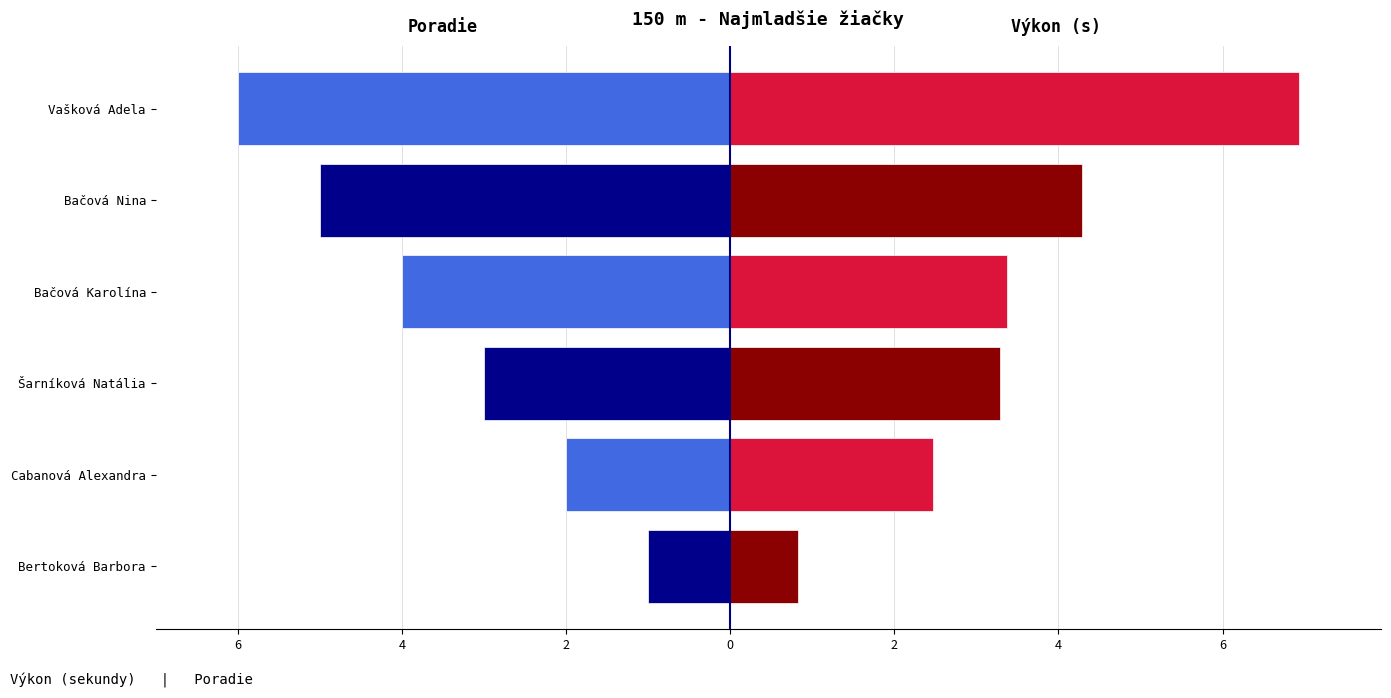

What is the difference between the second highest and minimum values in the Výkon (s - 22) series?

3.5